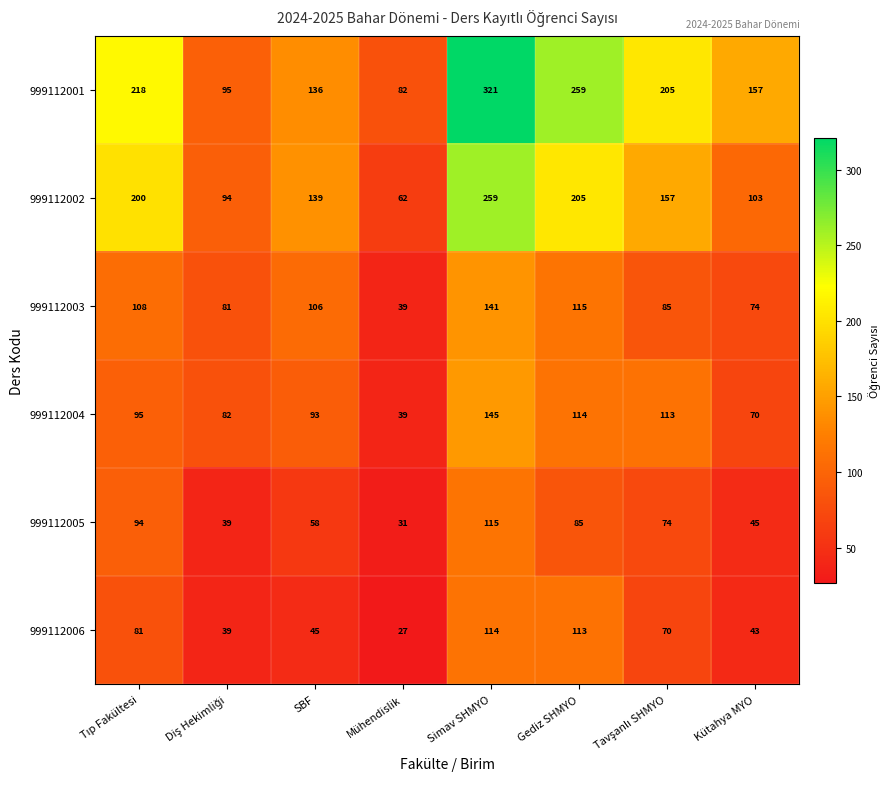

Which category has the highest value in the 999112001 series?

Simav SHMYO